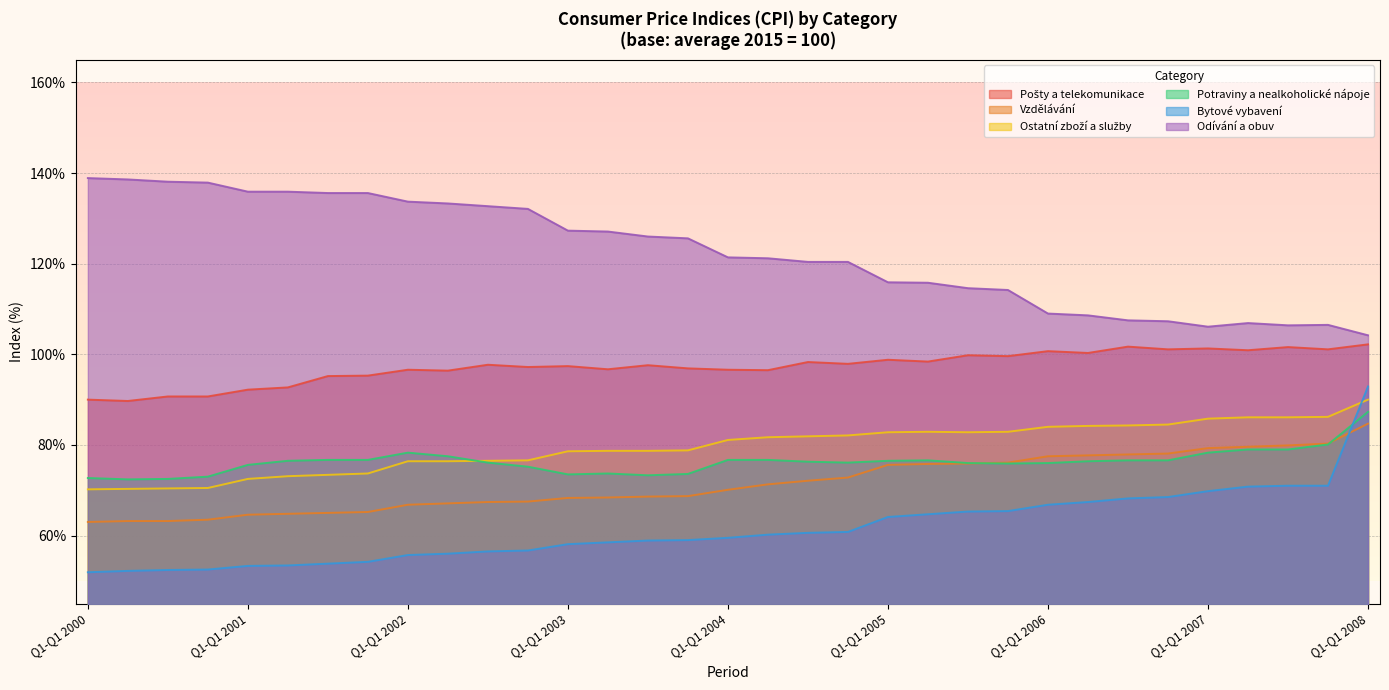

Which series changed the most between Q1-Q3 2000 and Q1-Q2 2003?

Odívání a obuv